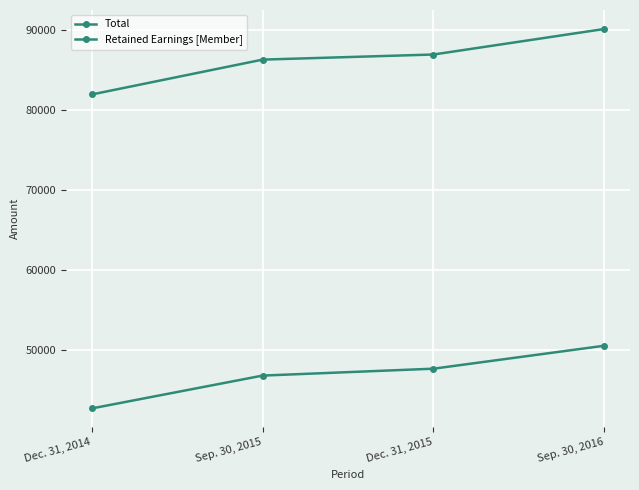

Rank the categories by Retained Earnings [Member] value from highest to lowest.

Sep. 30, 2016, Dec. 31, 2015, Sep. 30, 2015, Dec. 31, 2014